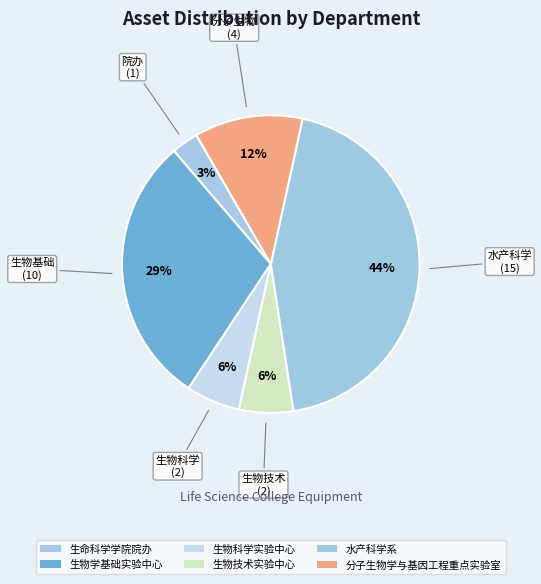

How many slices are in this pie chart?

6